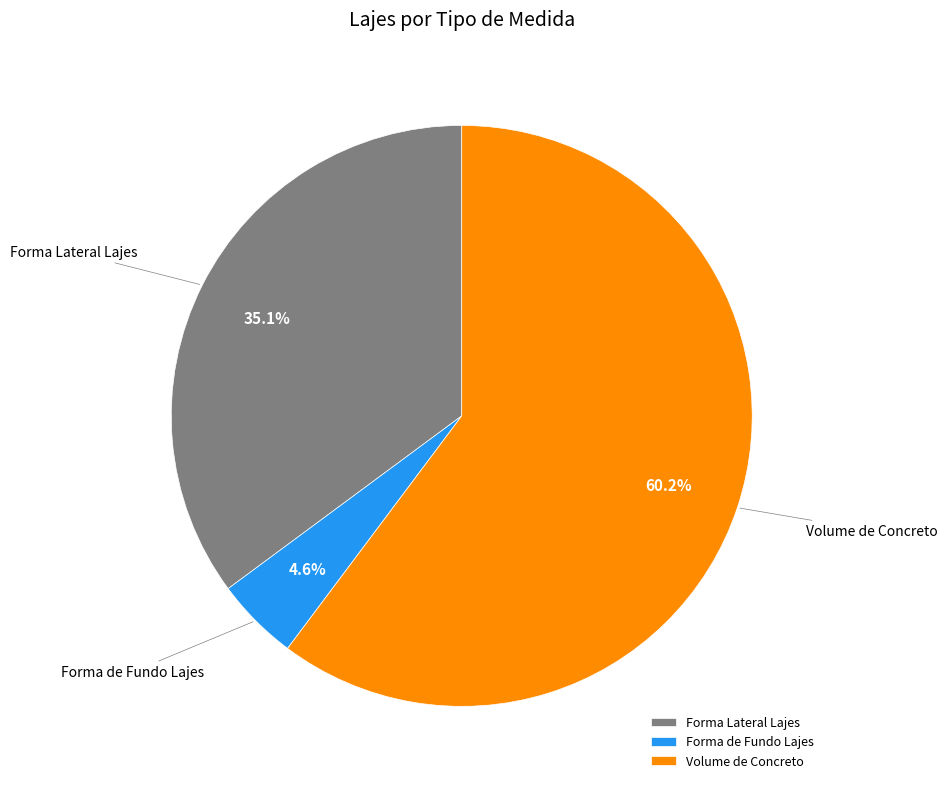

Rank the categories by value from lowest to highest.

Forma de Fundo Lajes, Forma Lateral Lajes, Volume de Concreto